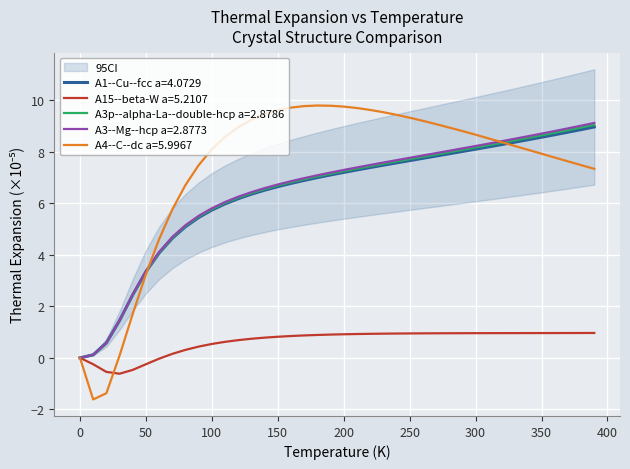

How many data points in A1--Cu--fcc a=4.0729 are above 7?

21